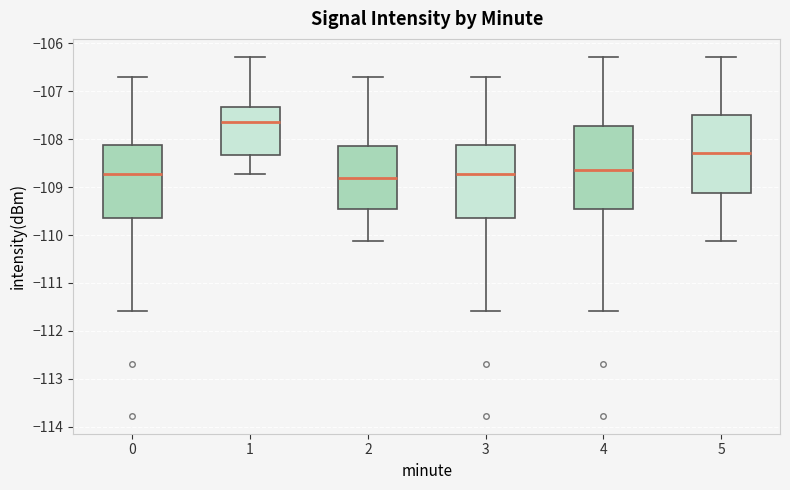

Where is the upper edge of the box at x = 4 on the y-axis? The values are not printed on the chart, so give them approximately, as read against the axis.

-107.7